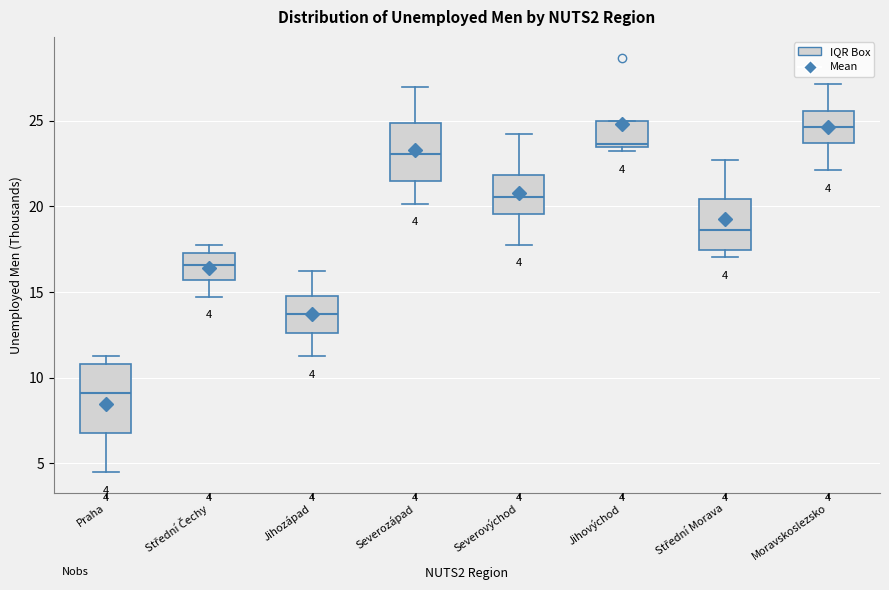

Which box is the tallest, from its lower edge to its upper edge?

Praha